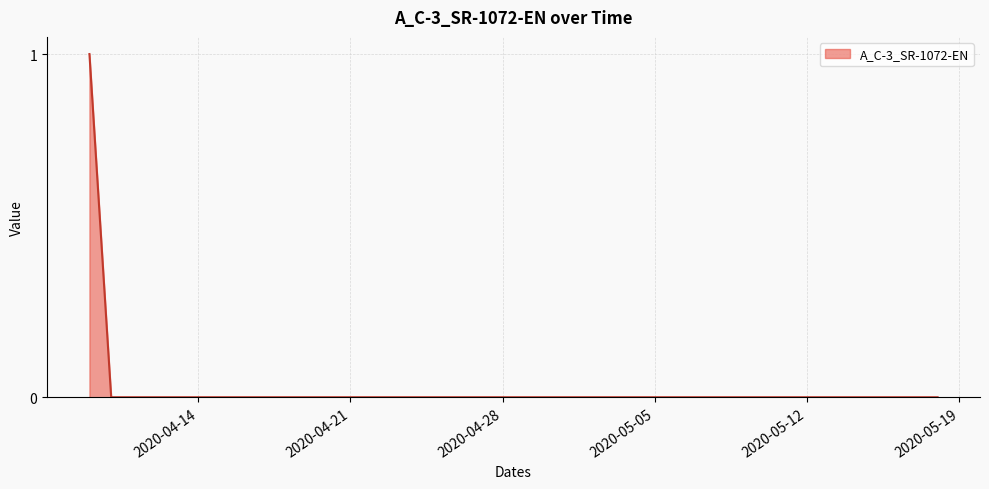

Does the chart display data point markers on the line(s)?

No